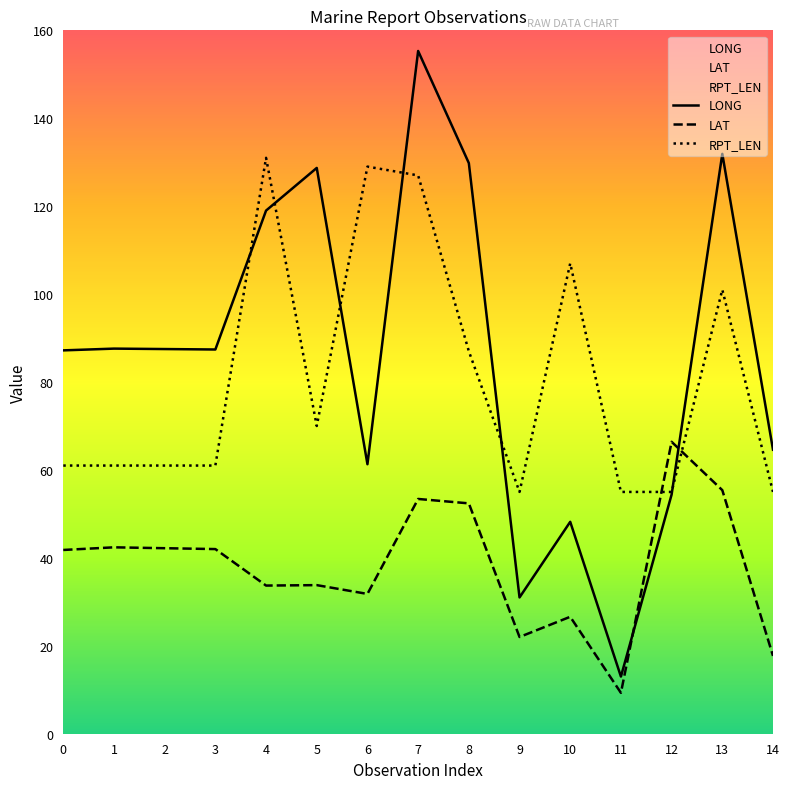

Reading right to left, list all the values displayed in this chart.

LONG: 14=64.6	13=131.9	12=54.4	11=13.0	10=48.2	9=31.0	8=129.8	7=155.3	6=61.3	5=128.7	4=119.0	3=87.4	2=87.5	1=87.6	0=87.2
LAT: 14=17.7	13=55.4	12=66.4	11=9.3	10=26.6	9=22.0	8=52.4	7=53.4	6=31.8	5=33.8	4=33.7	3=42.0	2=42.2	1=42.4	0=41.8
RPT_LEN: 14=55.0	13=101.0	12=55.0	11=55.0	10=107.0	9=55.0	8=87.0	7=127.0	6=129.0	5=70.0	4=131.0	3=61.0	2=61.0	1=61.0	0=61.0